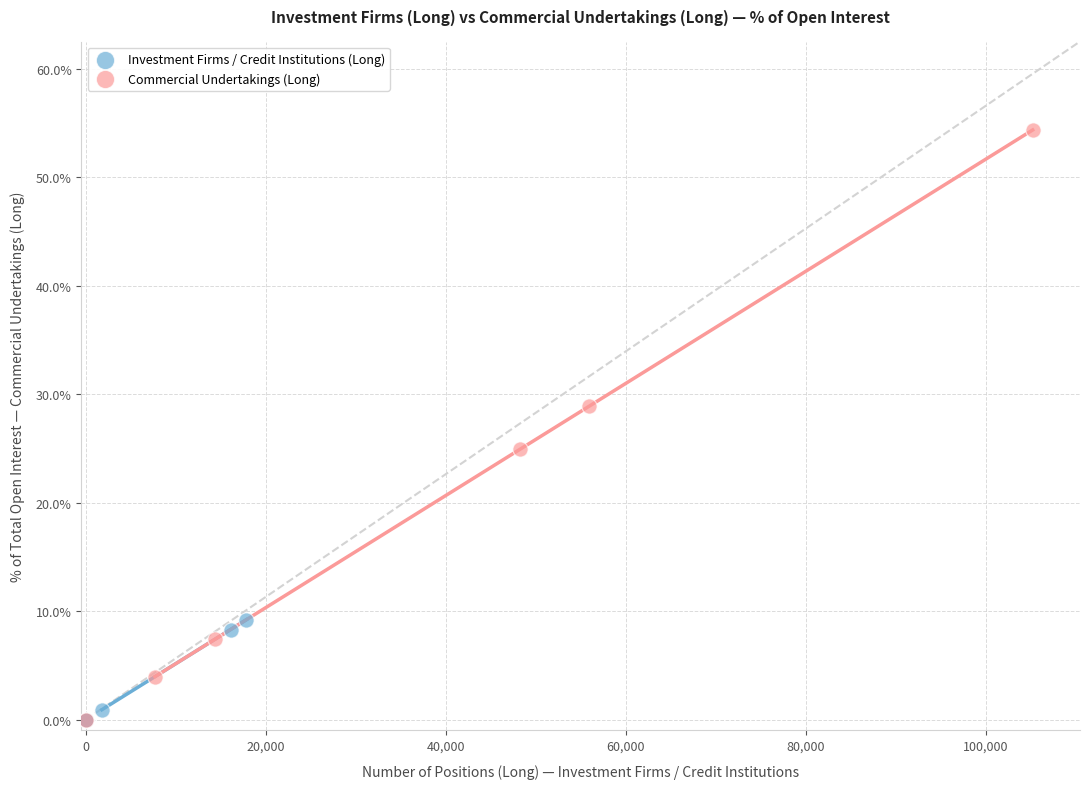

Which series has the largest Y range (max minus min)?

Commercial Undertakings (Long)